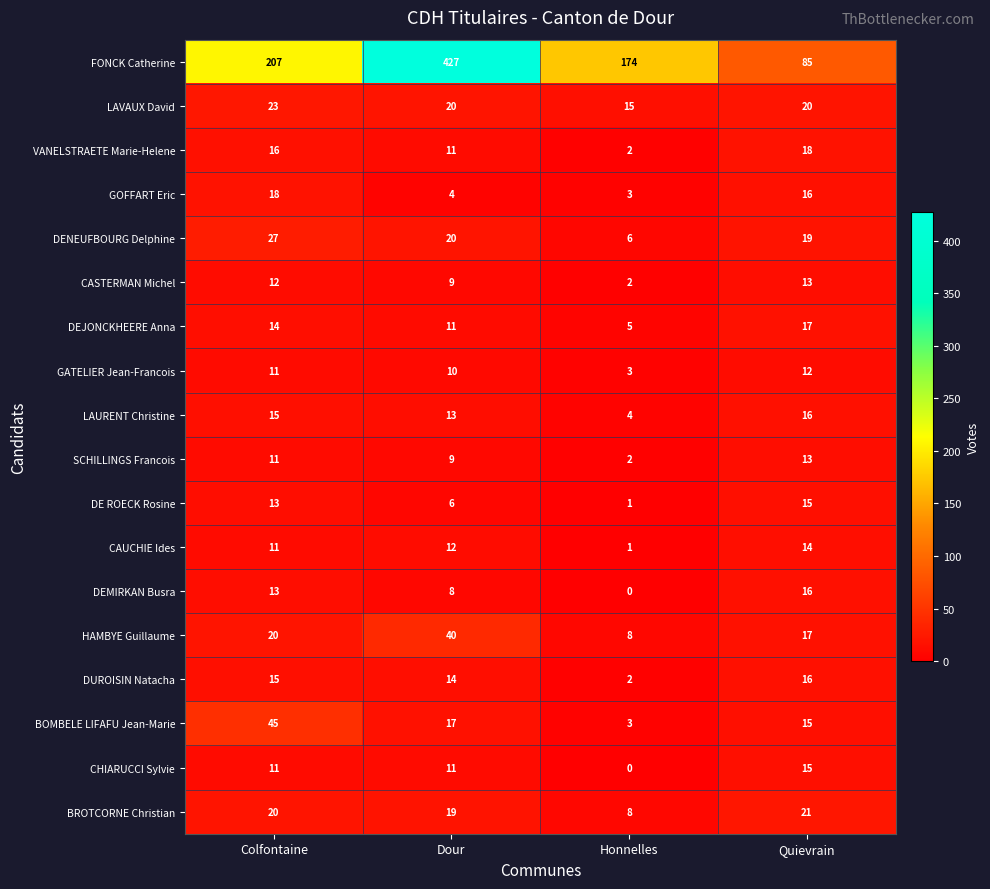

The CASTERMAN Michel series shows 3 at Dour. True or false?

False